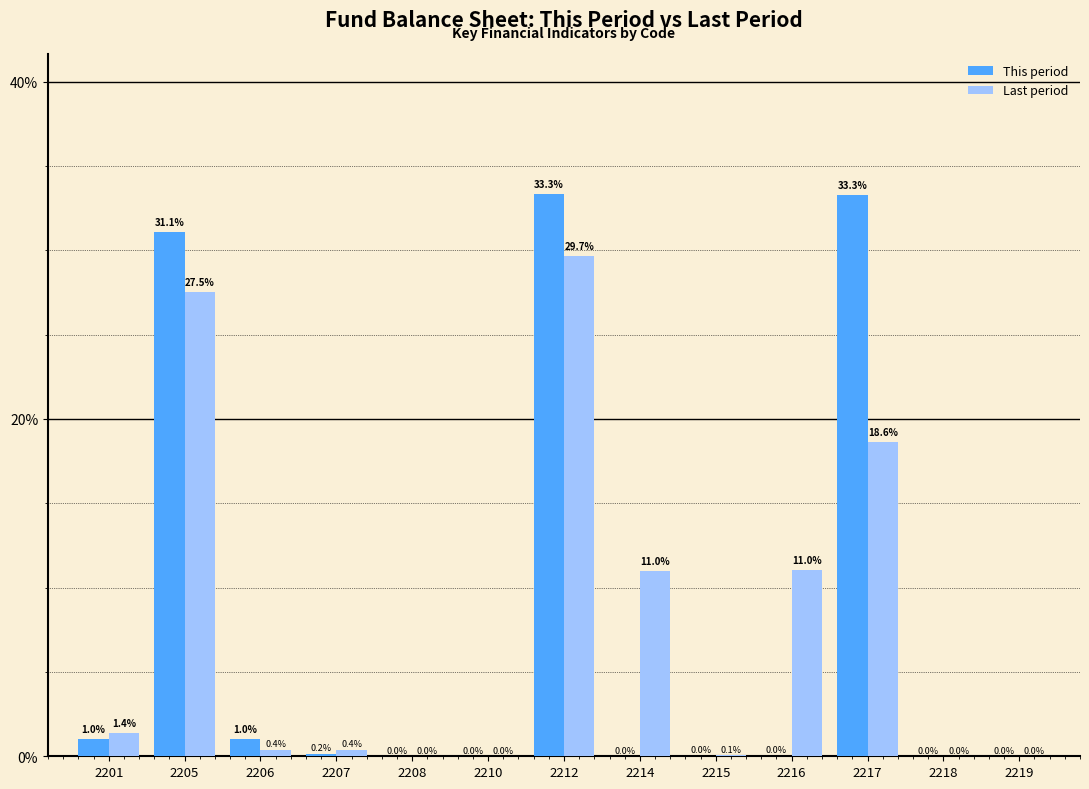

At which category is the sum across all series the highest?

2212